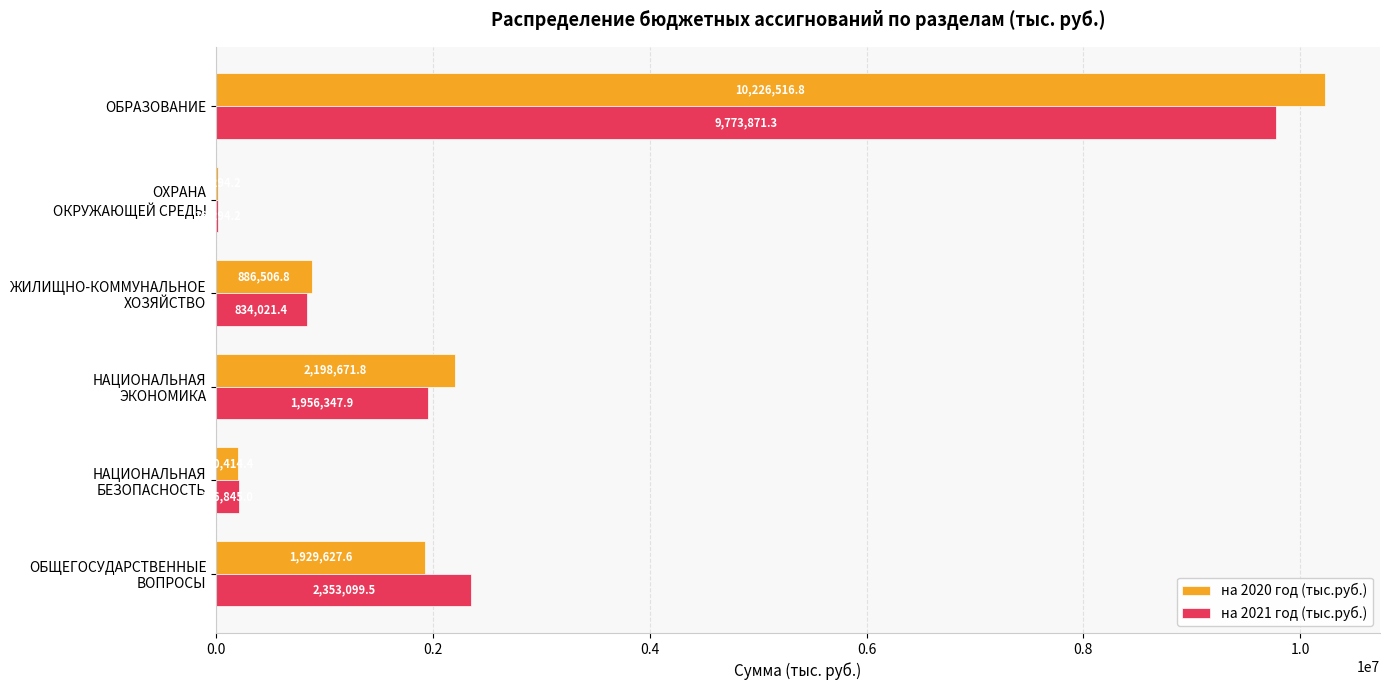

What are all the series names shown in the legend?

на 2020 год (тыс.руб.), на 2021 год (тыс.руб.)